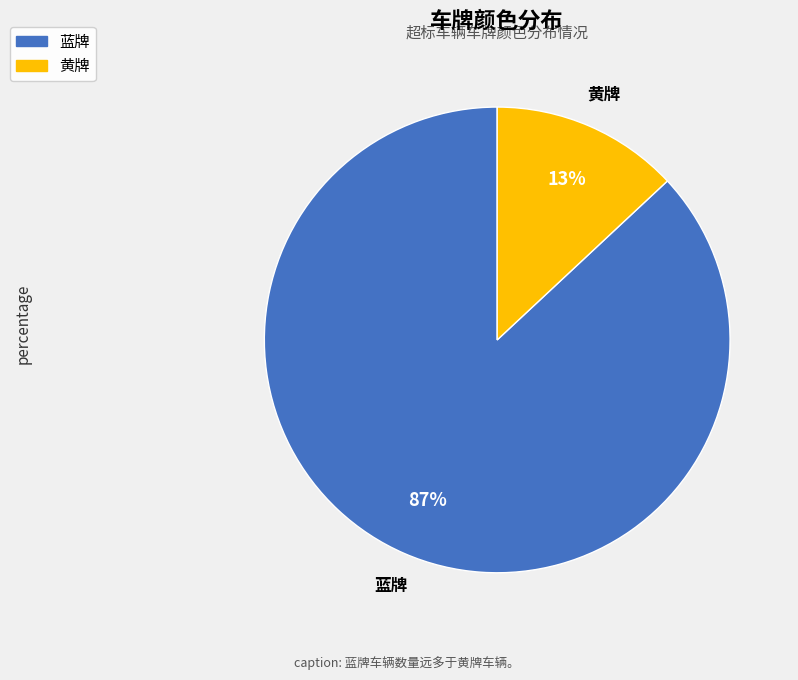

Approximately how many times larger is the value at 蓝牌 compared to 黄牌?

6.7